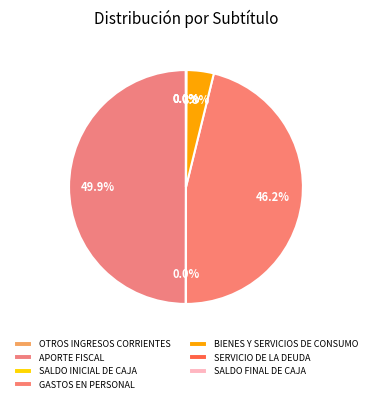

How many segments does this pie chart have?

7